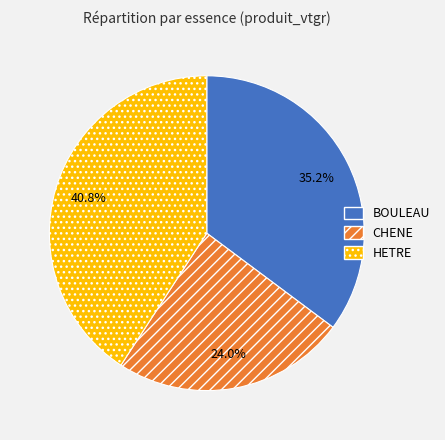

To the nearest percent, what percentage of the pie is BOULEAU?

35%